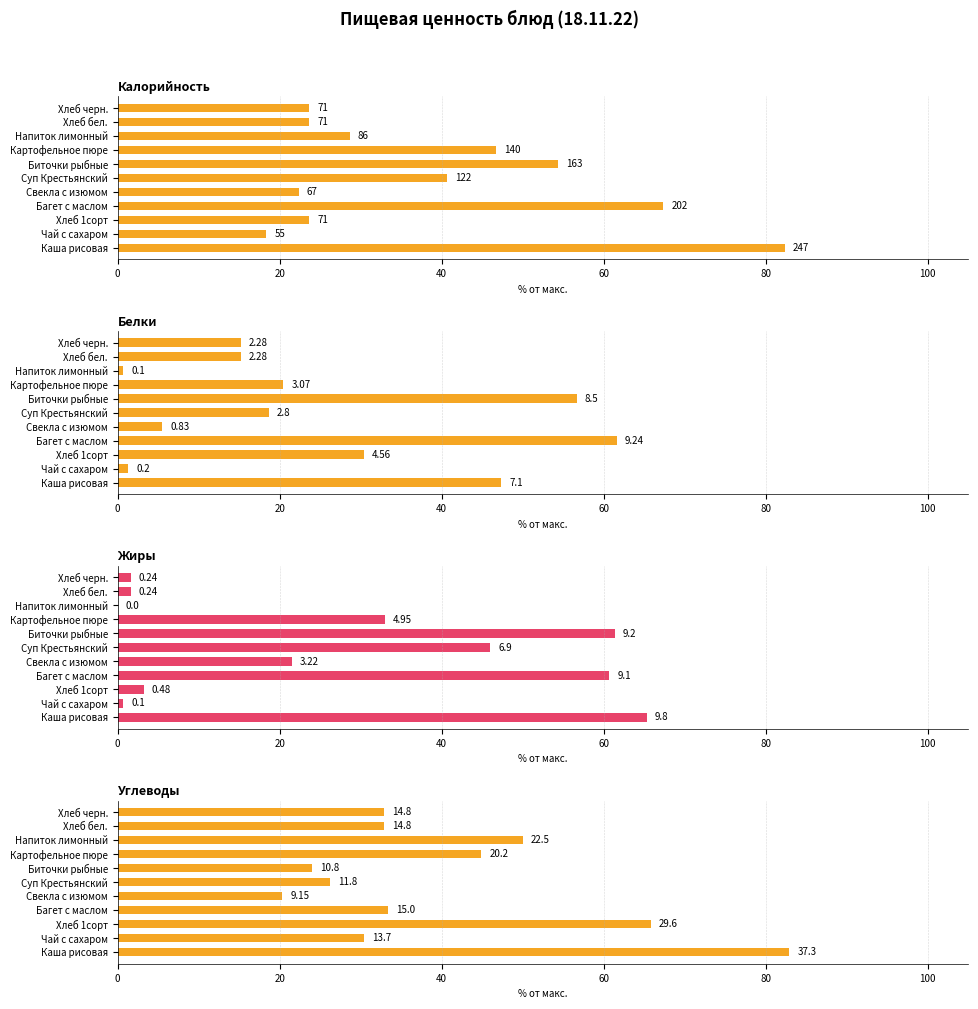

How many values in the Калорийность series exceed 28?

6